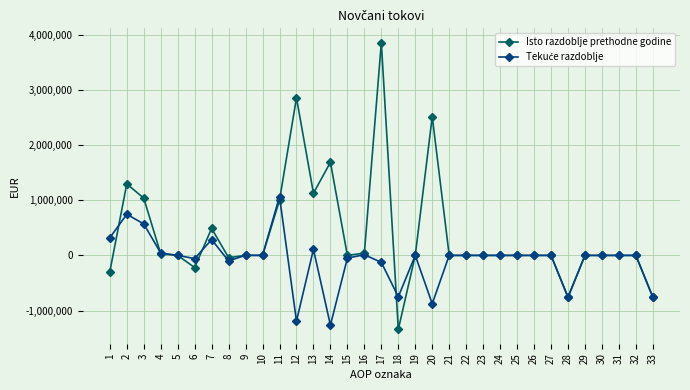

The value of Isto razdoblje prethodne godine at 14 is 450790. True or false?

False